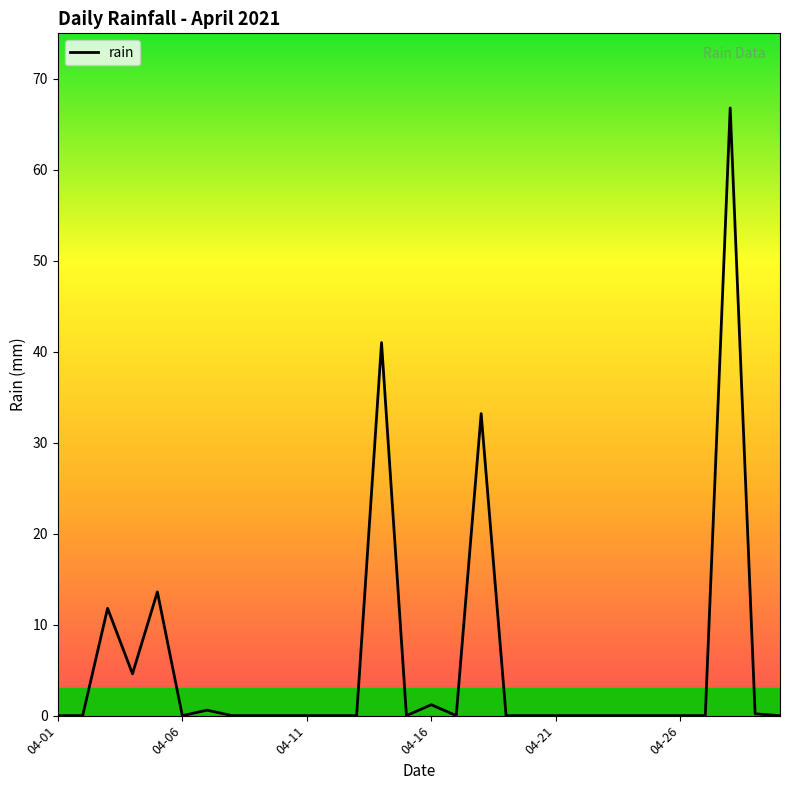

What is the difference between the maximum and minimum values?

66.8